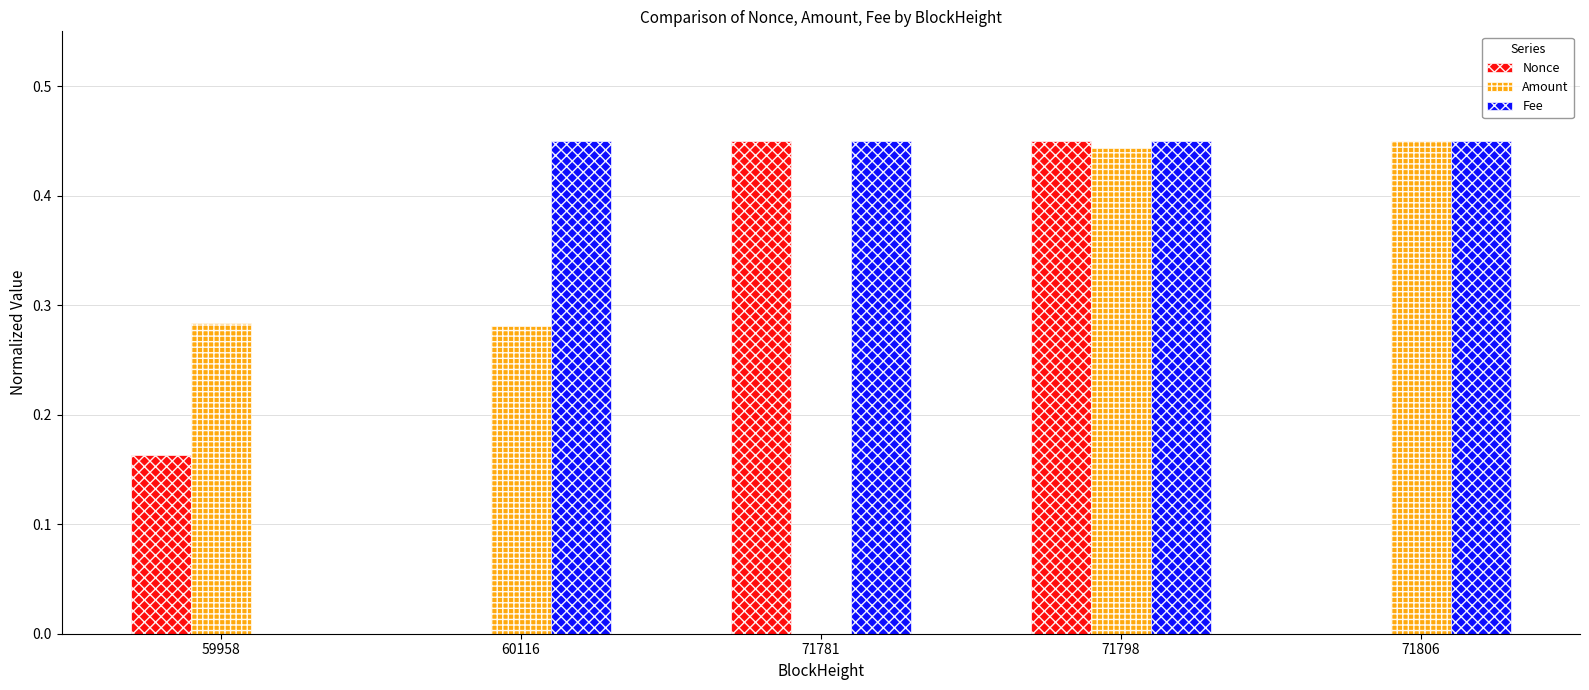

How many groups of bars are there?

5